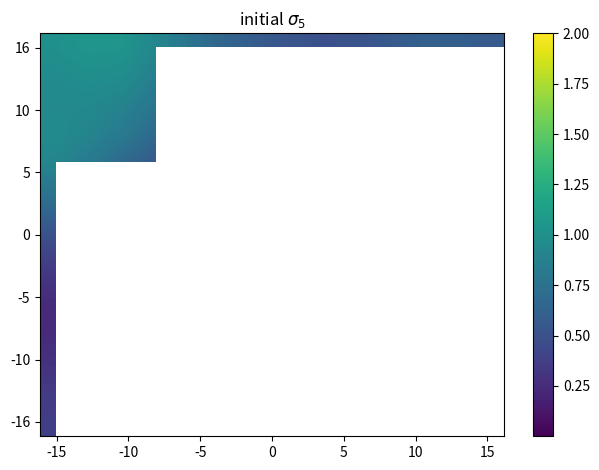

How many distinct data groups are displayed?

14